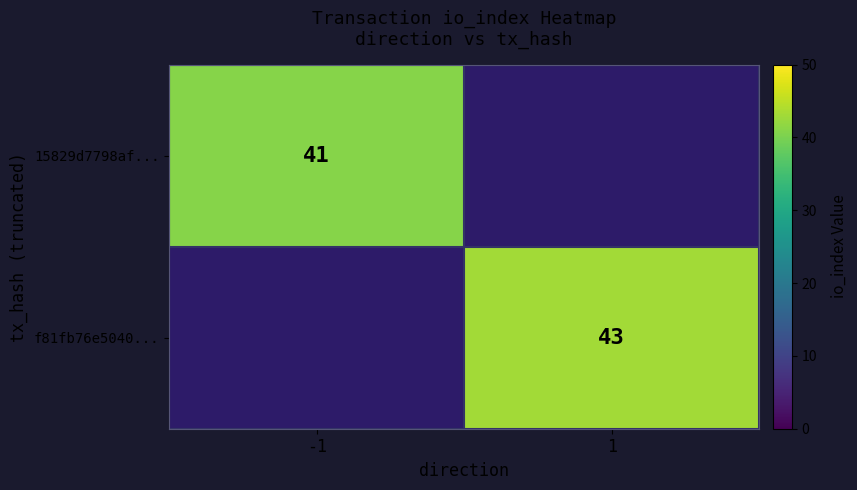

The value of 15829d7798af... at -1 is 21. True or false?

False